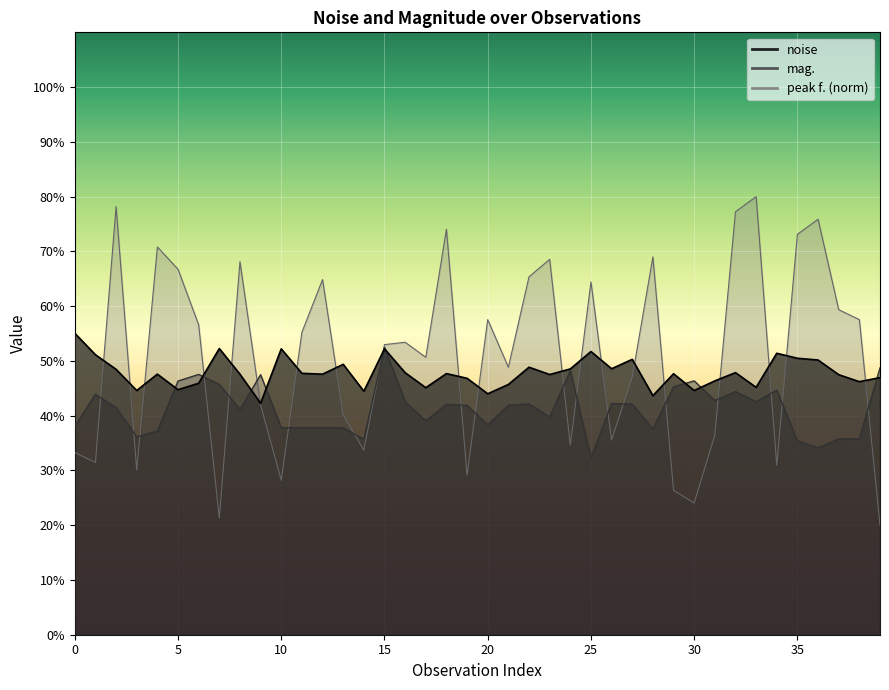

In noise, how many points are lower than both neighbors (excluding endpoints)?

13